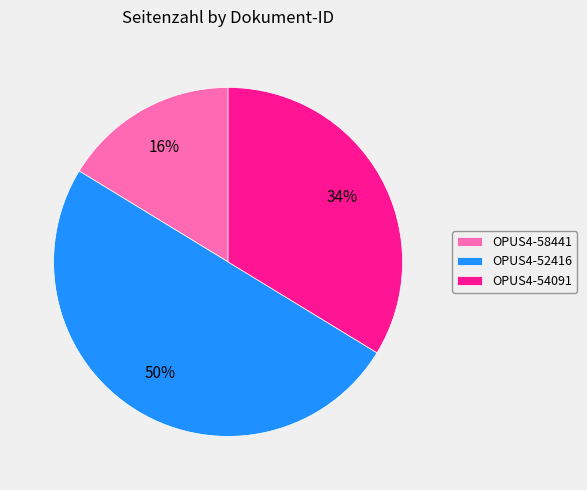

Between OPUS4-52416 and OPUS4-54091, which is larger?

OPUS4-52416